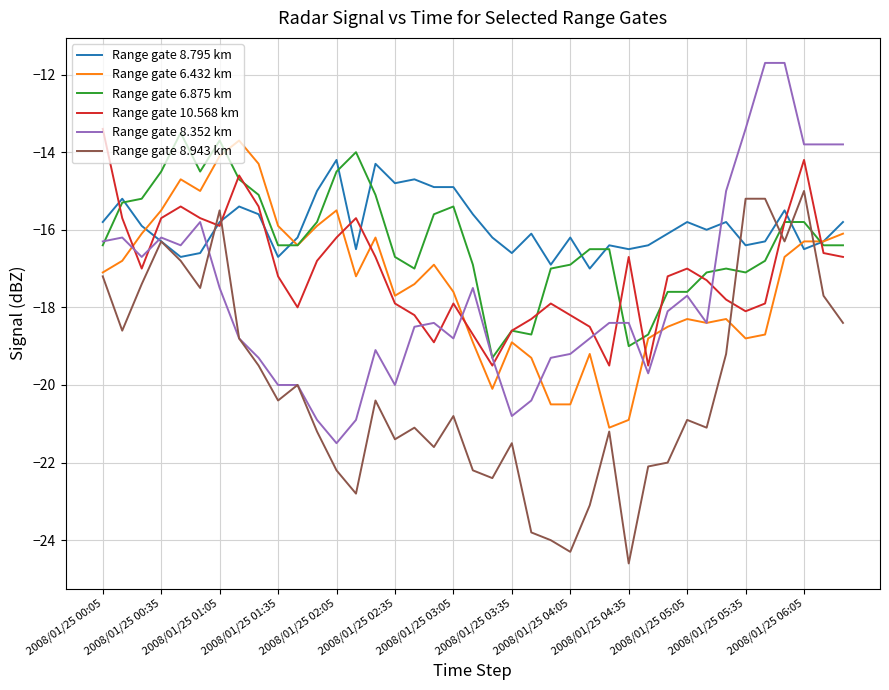

What is the difference between the maximum and minimum values in the Range gate 6.875 km series?

5.8